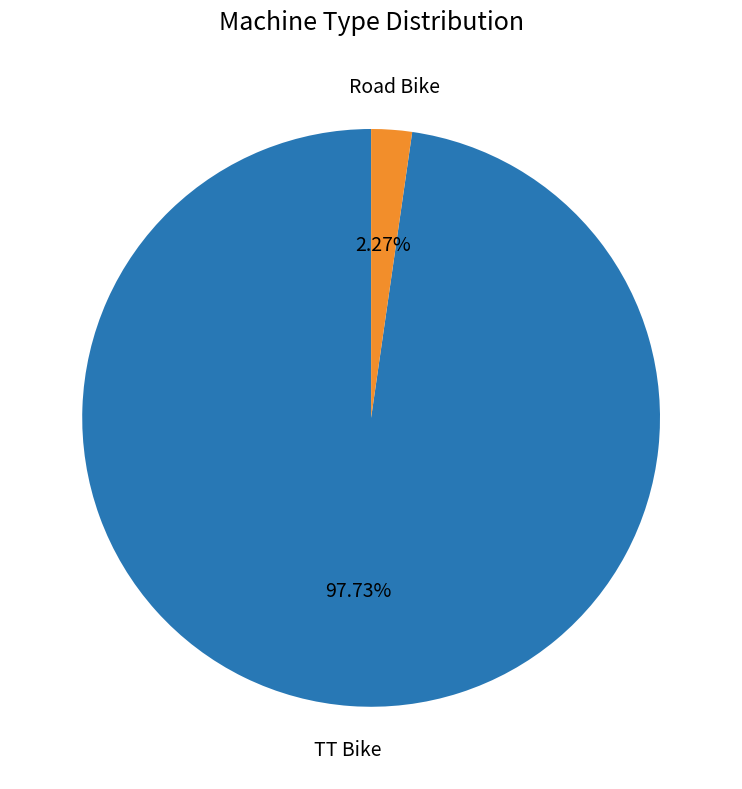

Combined, do TT Bike and Road Bike account for over 50%?

Yes